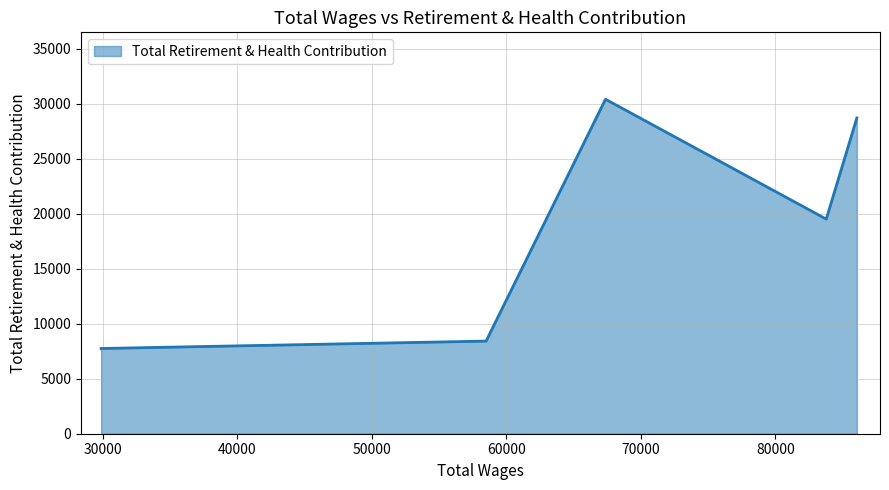

What is the smallest value displayed?

7745